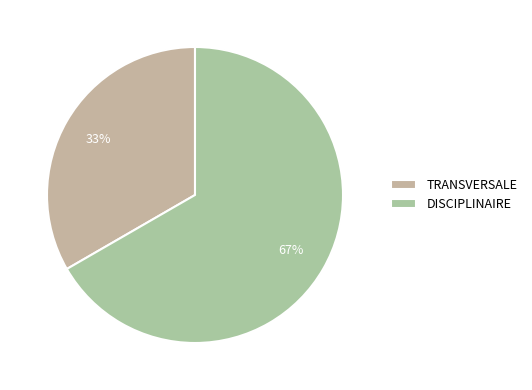

True or false: TRANSVERSALE accounts for 19% of the total.

False